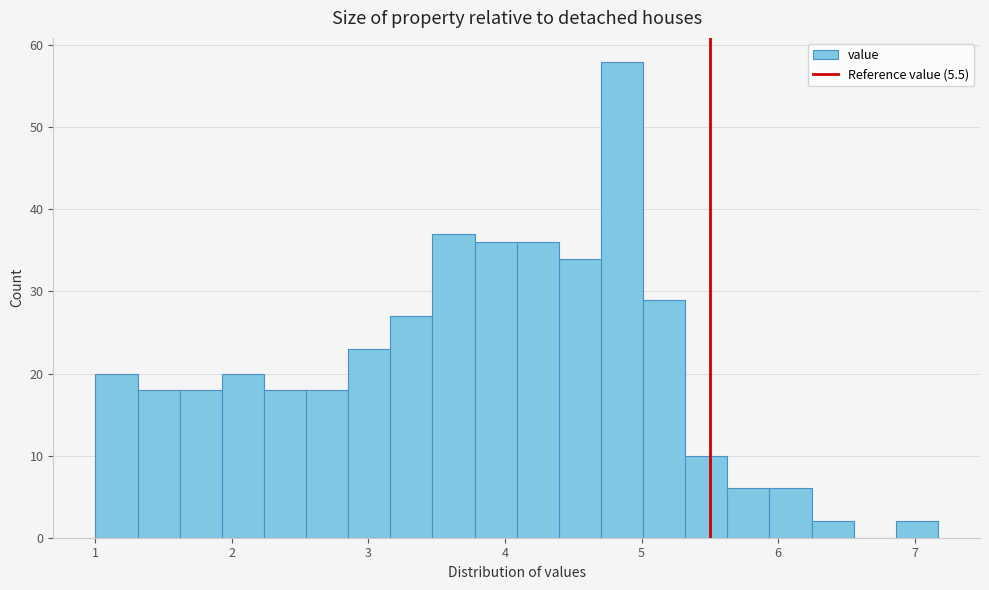

Read against the x-axis, roughly where is the centre of the tallest bar?

4.9